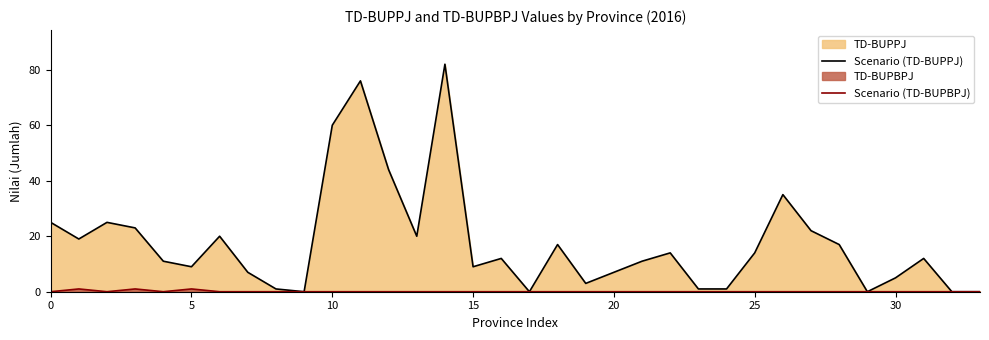

What is the greatest value displayed?

82